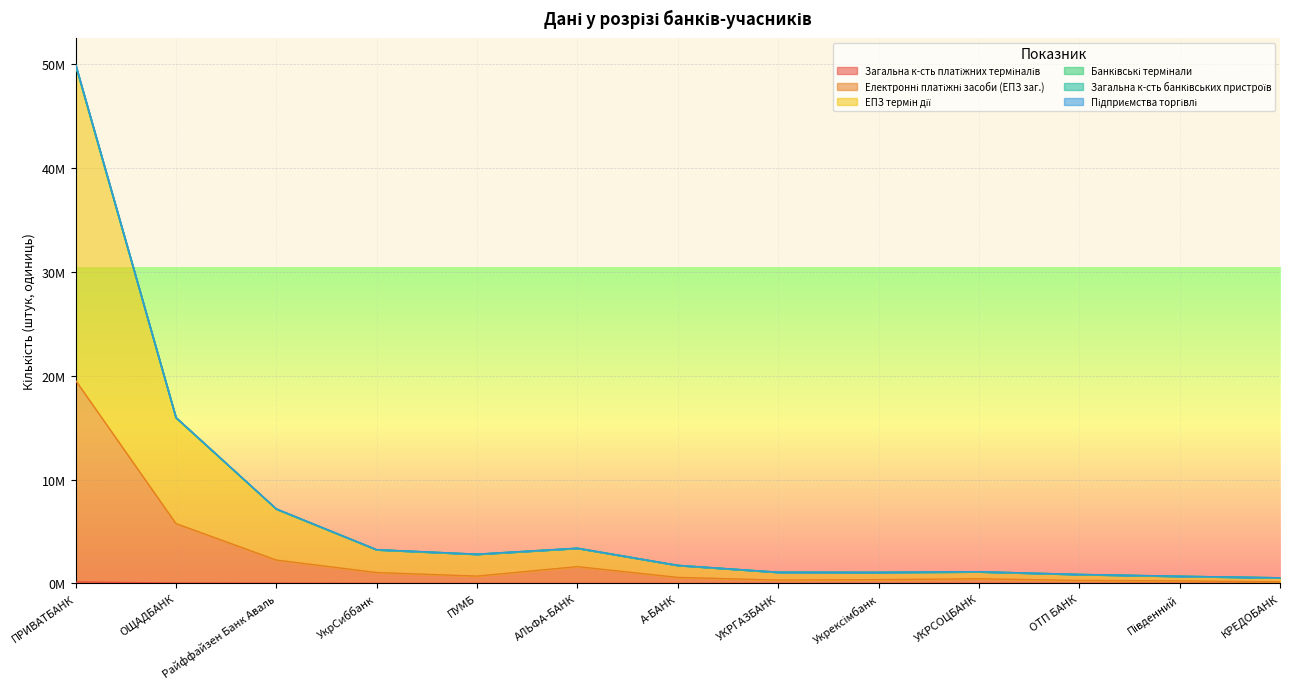

What is the label of the 11th point from the right?

Райффайзен Банк Аваль